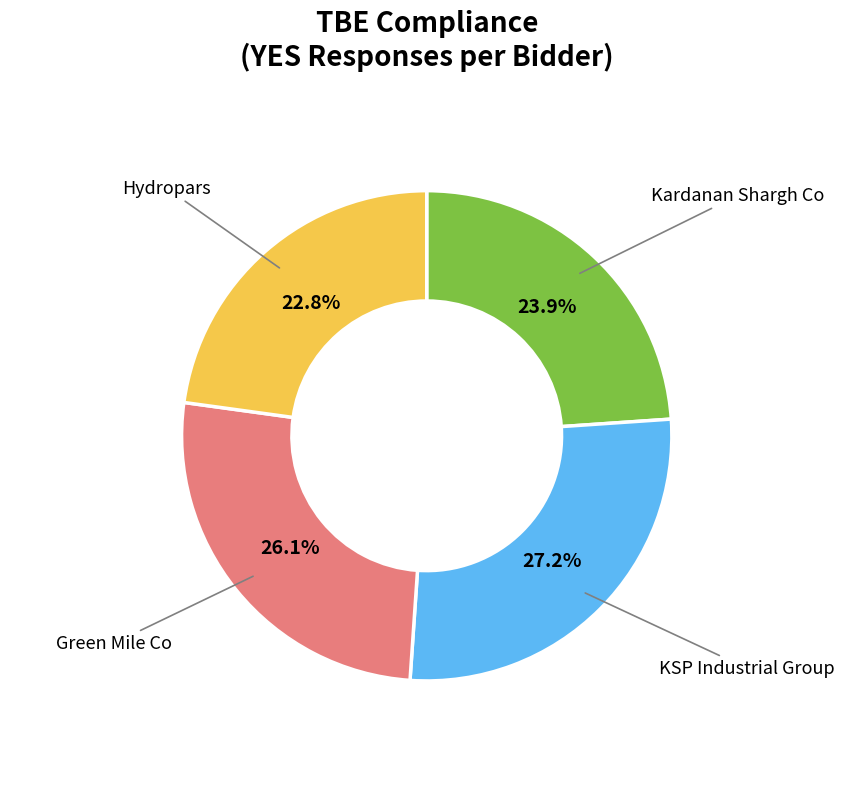

Is there any slice that represents more than half of the pie?

No